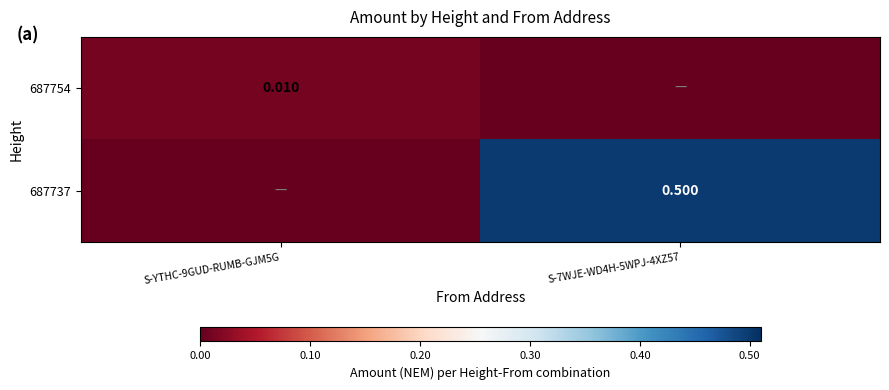

Is the value of 687754 at S-YTHC-9GUD-RUMB-GJM5G greater than the value of 687737 at S-7WJE-WD4H-5WPJ-4XZ57?

No